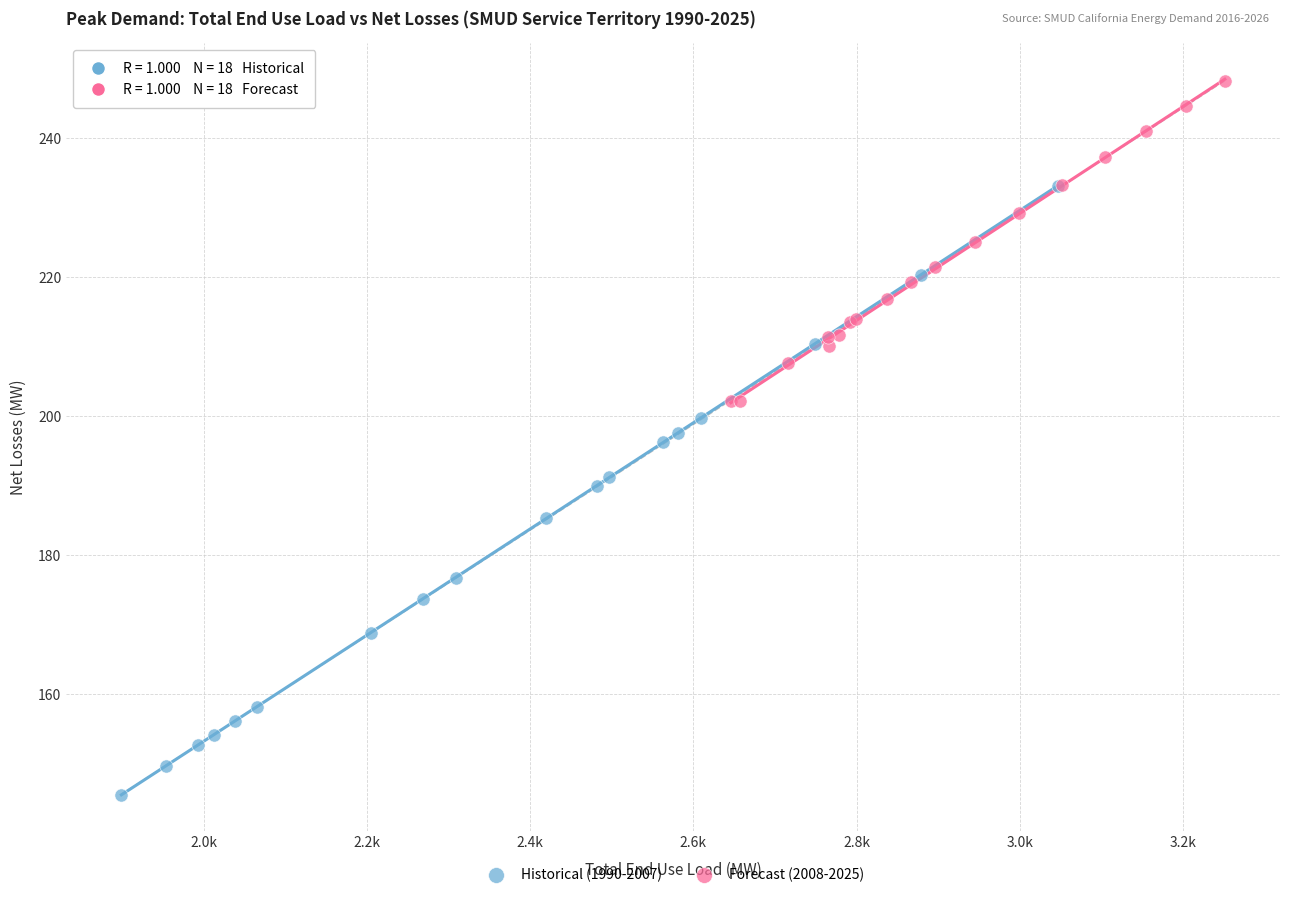

Which series contains the highest Y value?

Forecast (2008-2025)